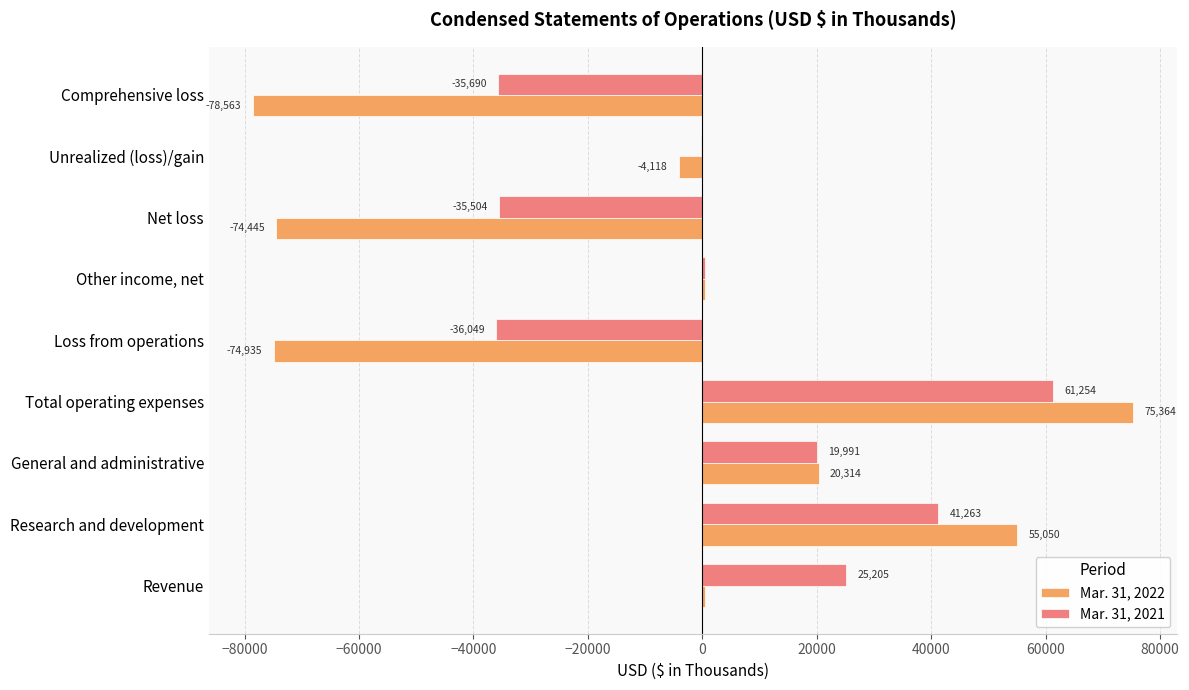

Count the number of data series in this chart.

2